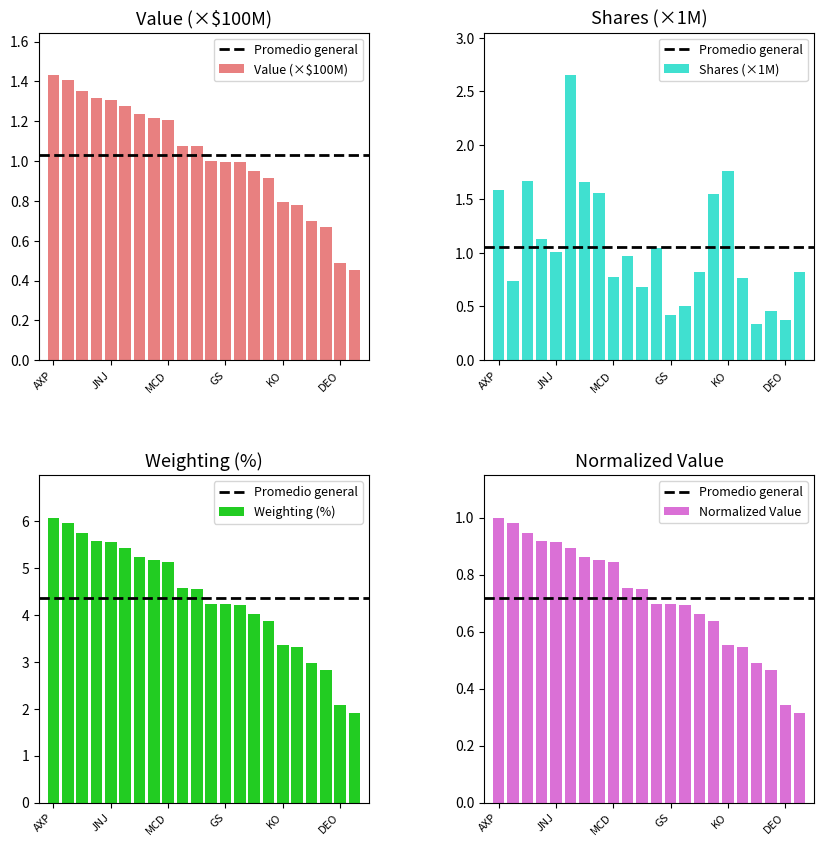

What is the sum of all shares values?

23.2